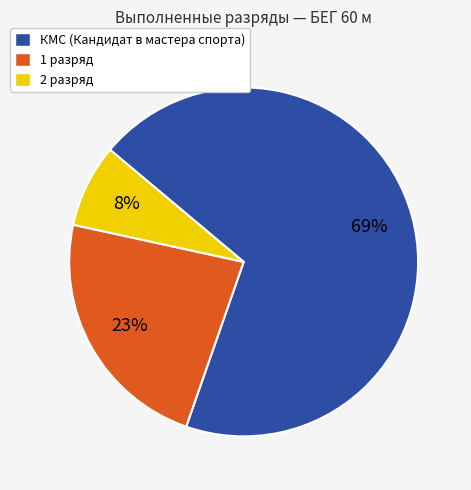

What is the ratio of the value at КМС (Кандидат в мастера спорта) to the value at 1 разряд?

3.0